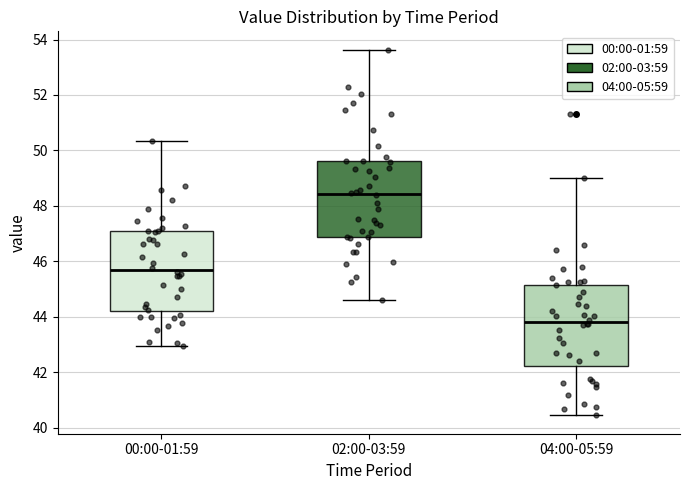

Where is the lower edge of the box for 04:00-05:59 on the y-axis? The values are not printed on the chart, so give them approximately, as read against the axis.

42.2